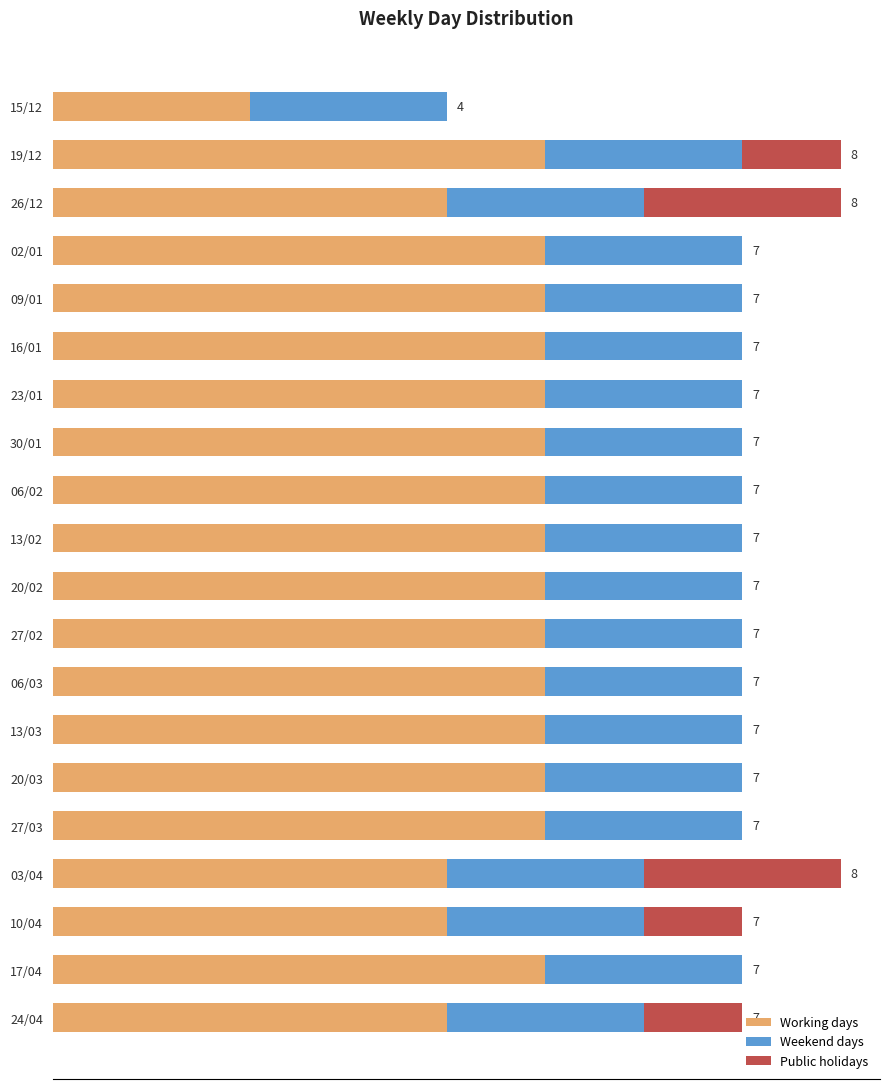

What are all the series names shown in the legend?

Working days, Weekend days, Public holidays